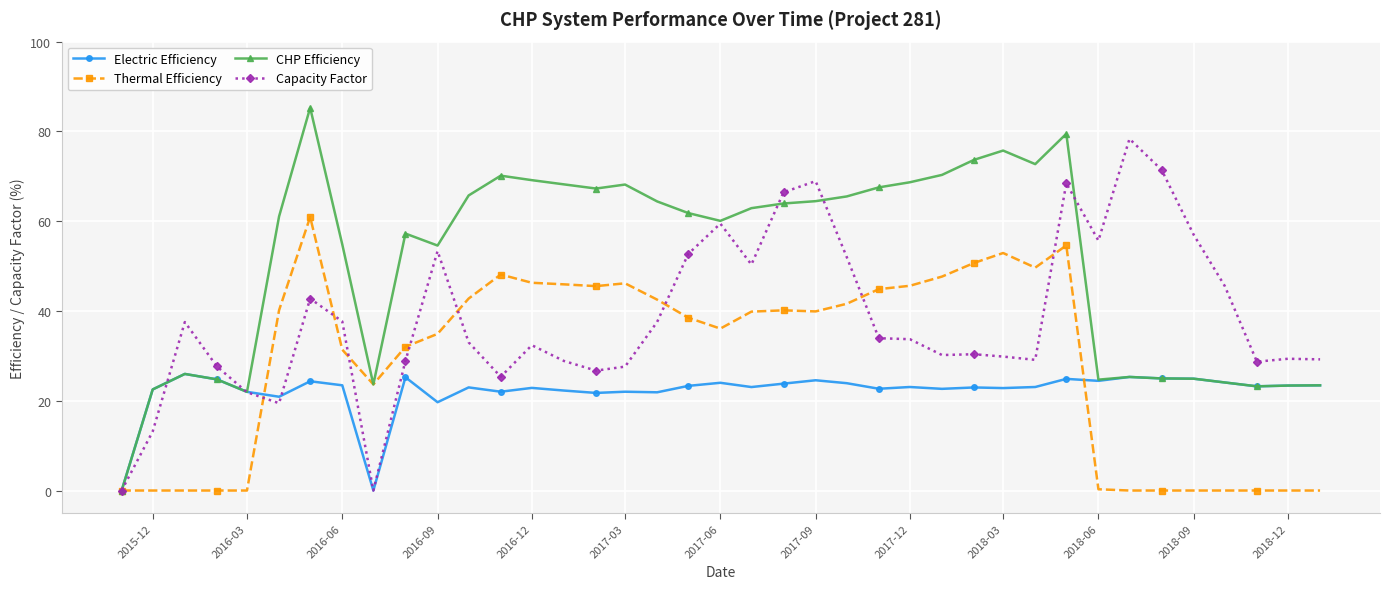

How many data points does each series have?

39